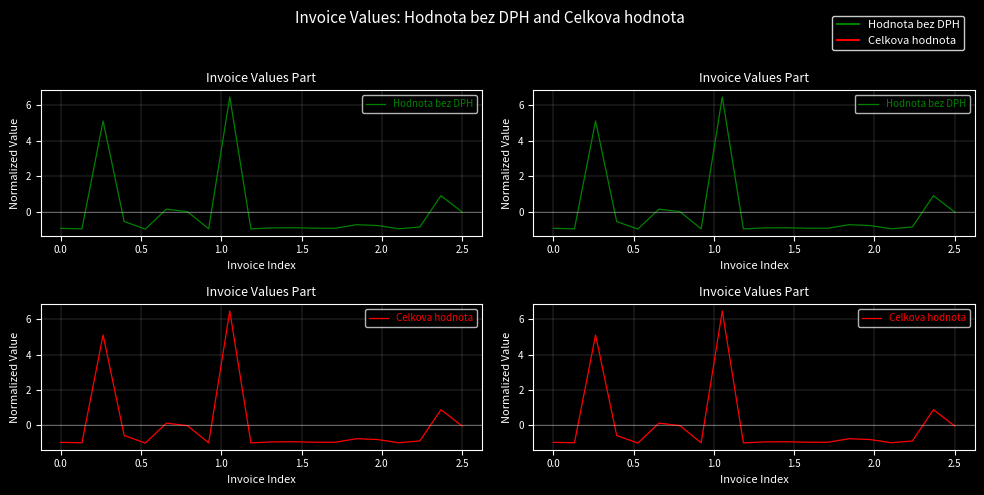

What are all the series names shown in the legend?

Hodnota bez DPH, Celkova hodnota